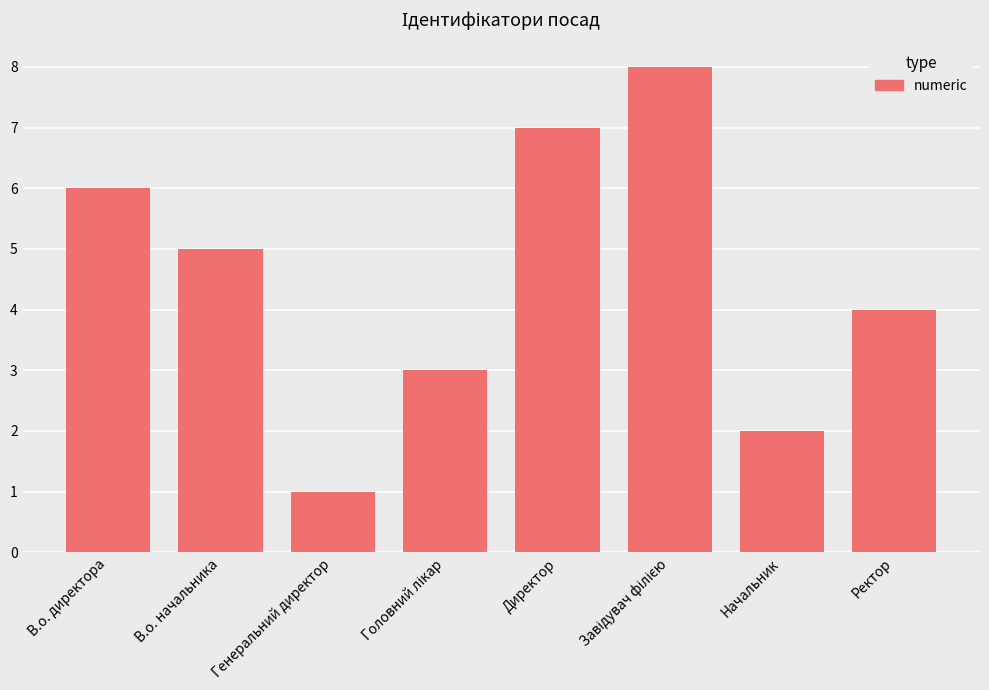

At which category does the chart reach its minimum across all series?

Генеральний директор